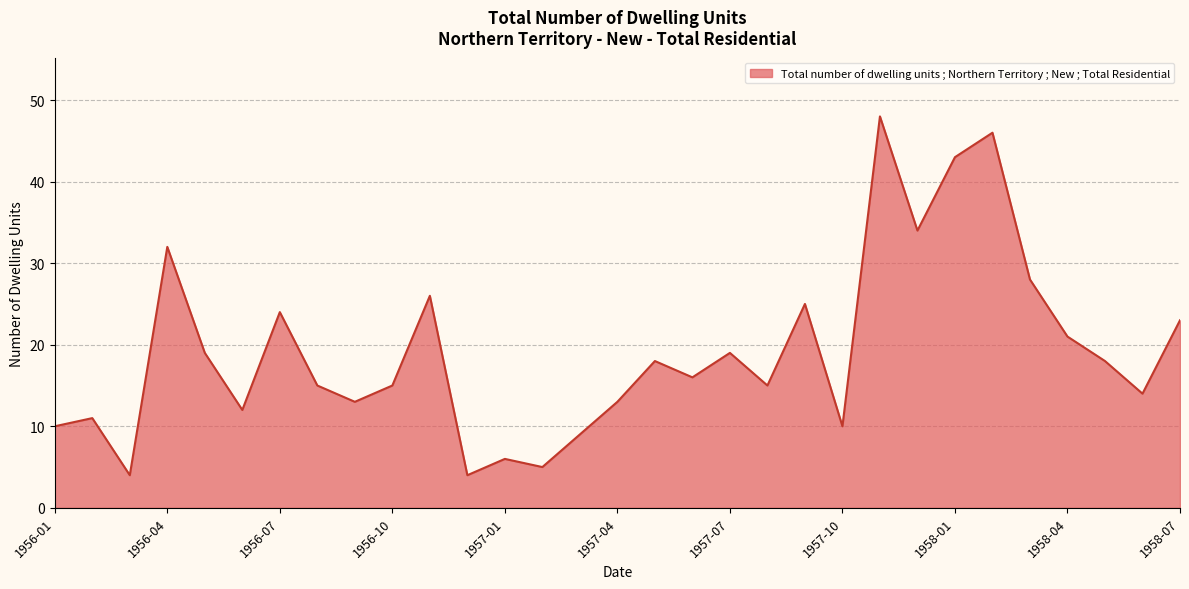

What is the smallest value displayed?

4